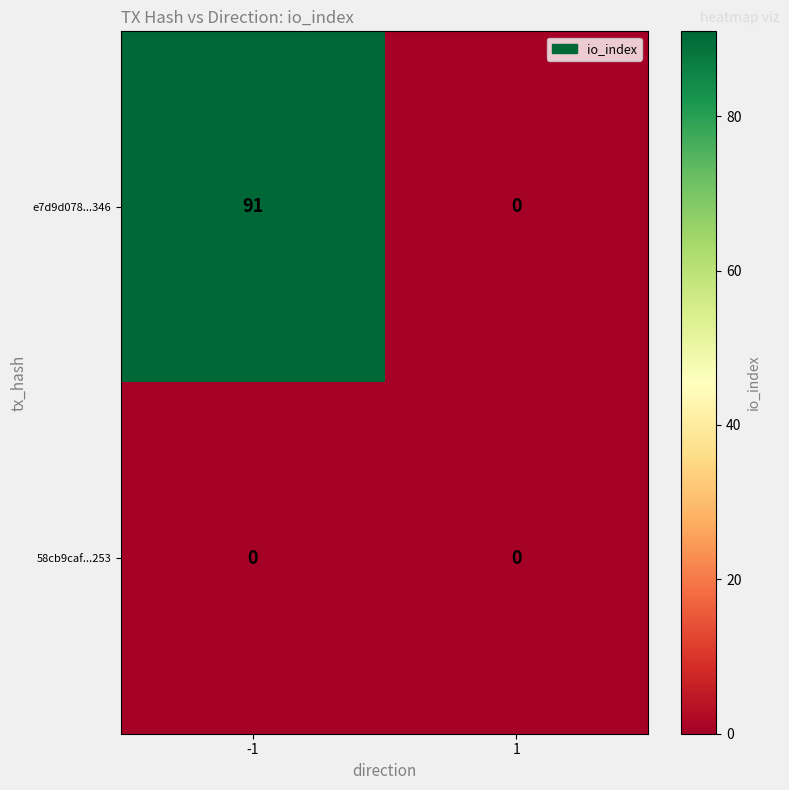

How many categories are shown in the chart?

2